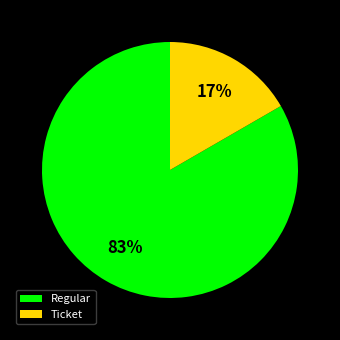

Do Ticket and Regular together represent more than half of the pie?

Yes